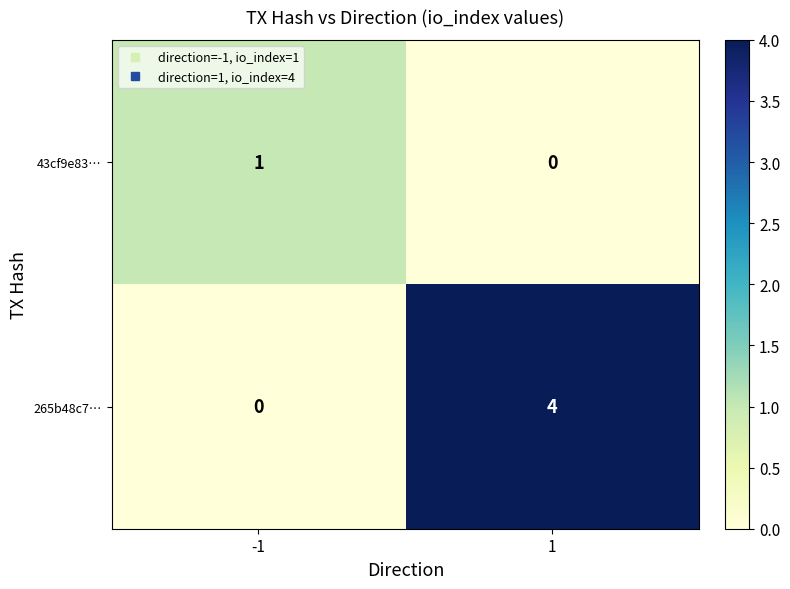

What is the difference between the highest and lowest values at 1?

4